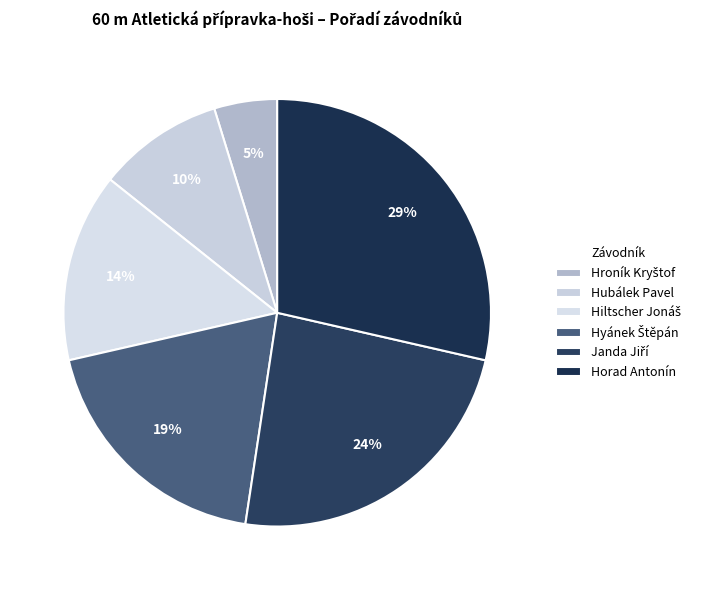

True or false: Hyánek Štěpán accounts for 28% of the total.

False